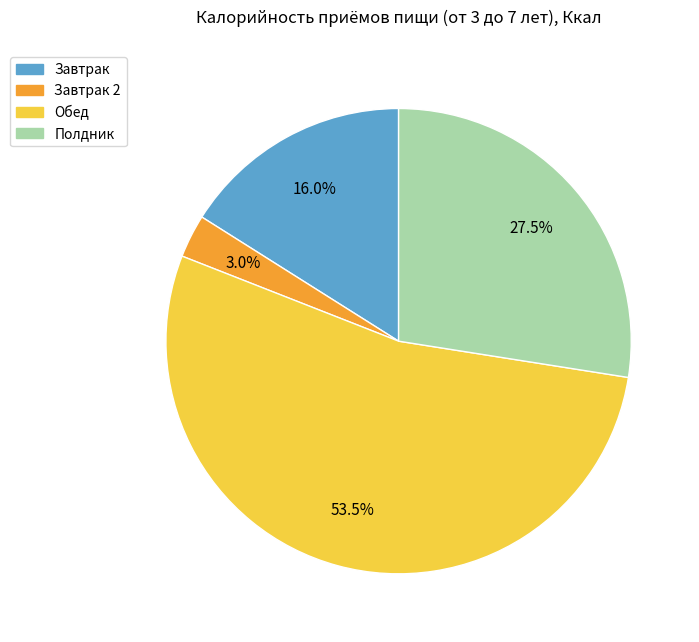

Is there any slice that represents more than half of the pie?

Yes